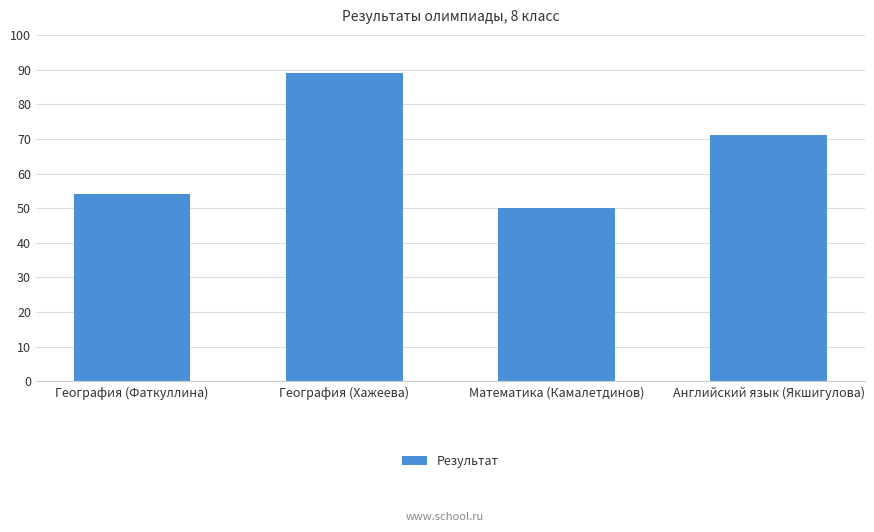

Where does the data first go above 71?

География (Хажеева)